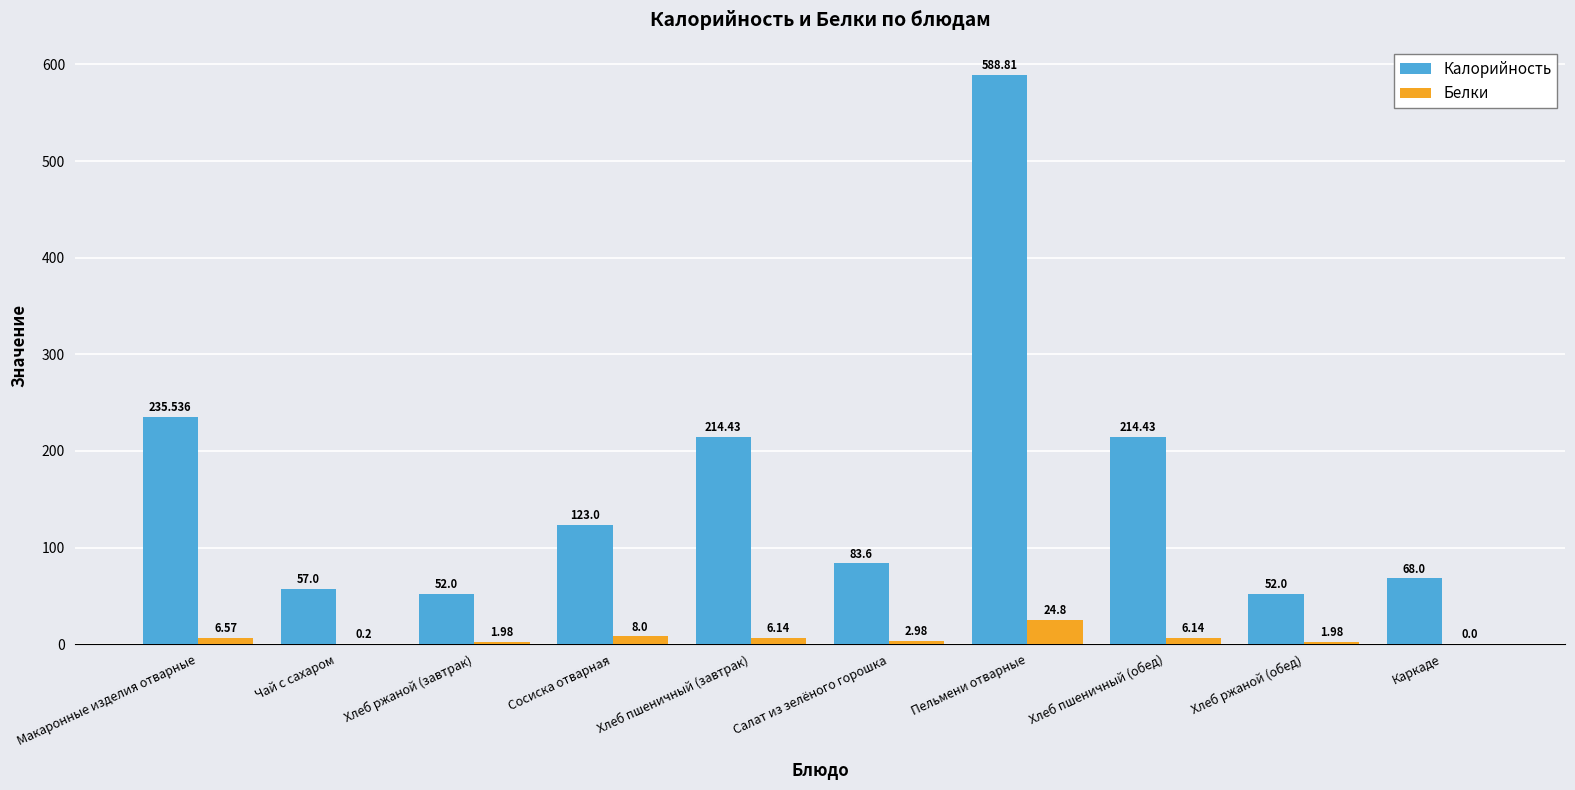

What is the difference between the Калорийность values at Хлеб пшеничный (обед) and Хлеб ржаной (обед)?

162.4